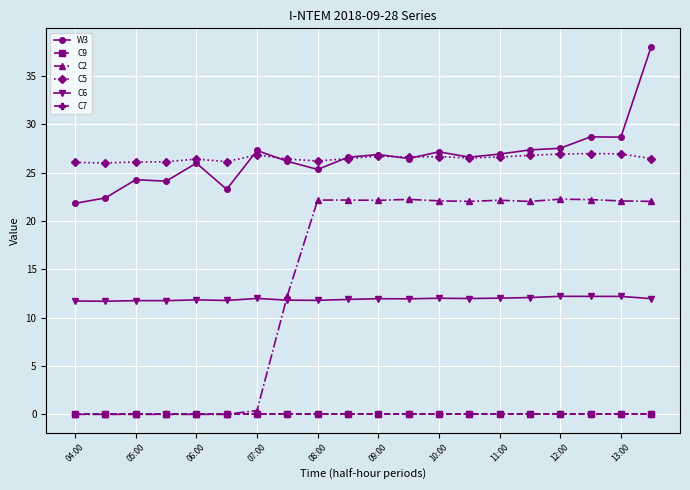

At how many categories does at least one series exceed 27?

7